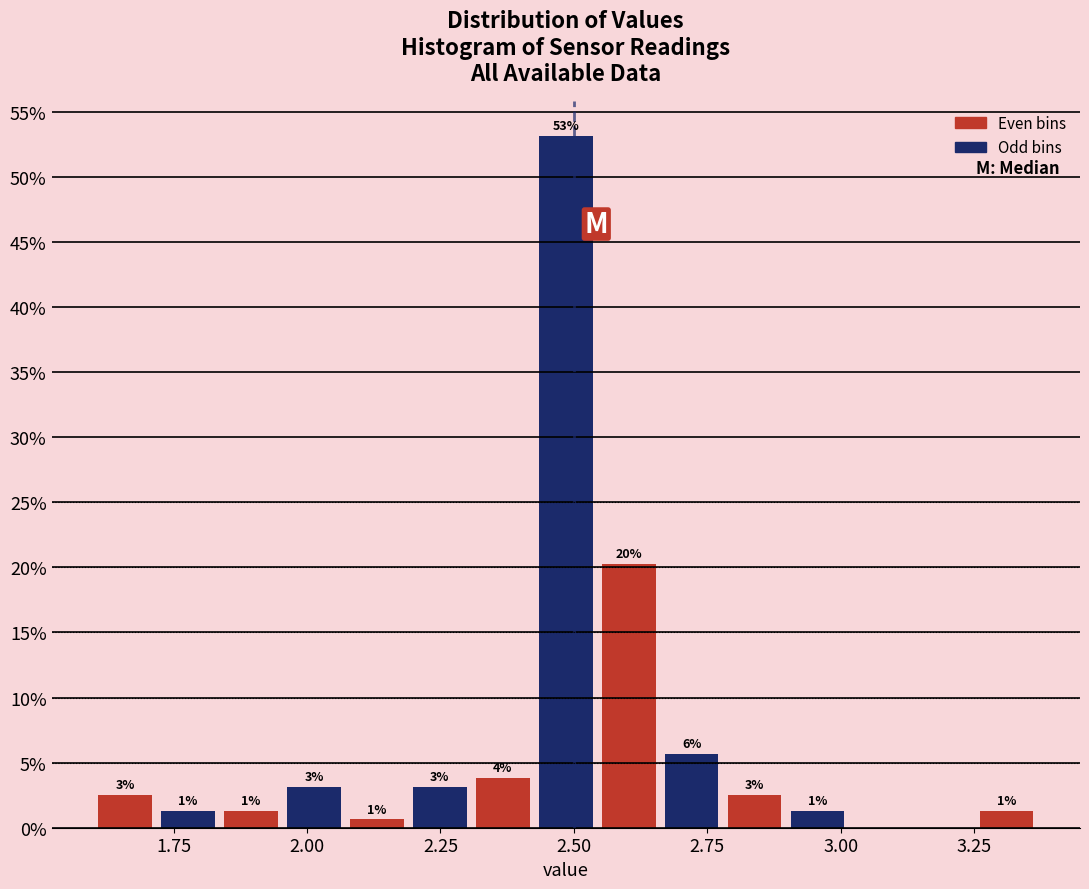

Around what value on the x-axis is the tallest bar? Give the approximate position of its centre, as read against the axis.

2.50